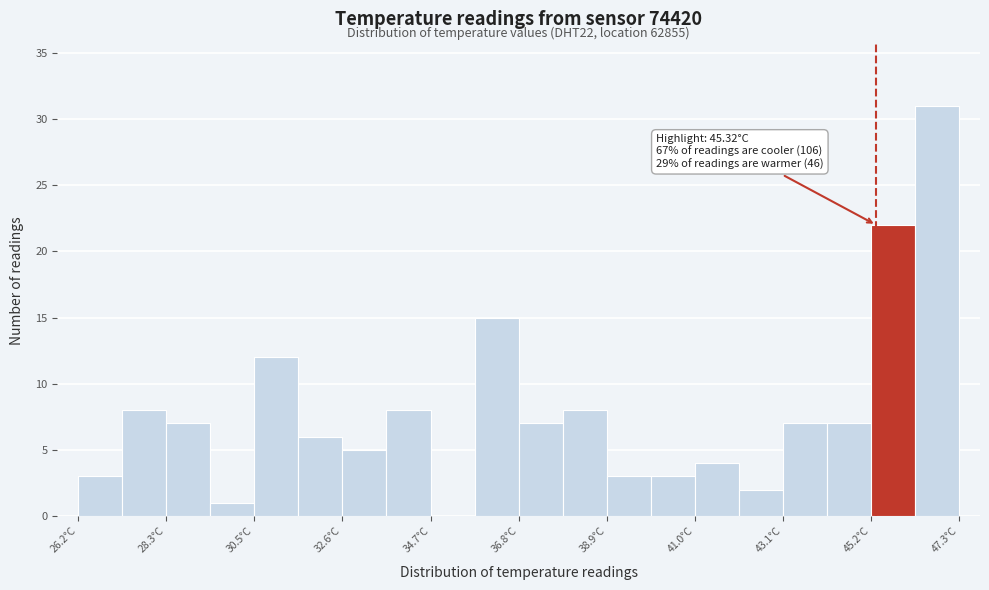

Read against the x-axis, roughly where is the centre of the tallest bar?

47.0